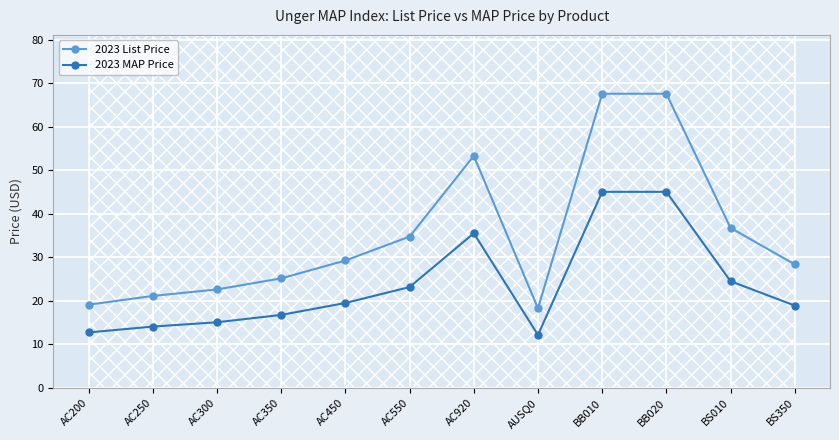

What is the difference between the highest and lowest values at BS350?

9.5